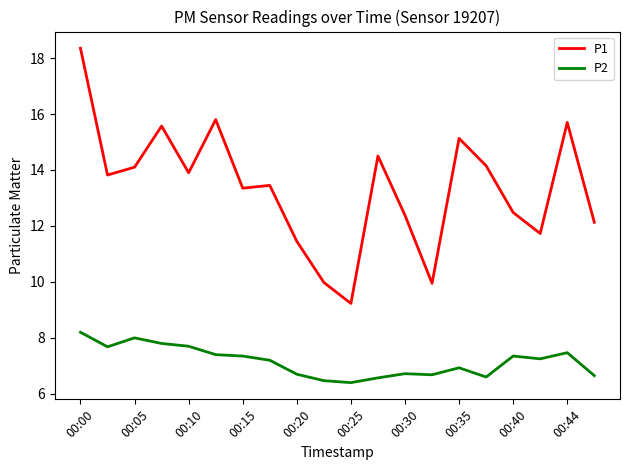

What is the greatest value displayed?

18.4